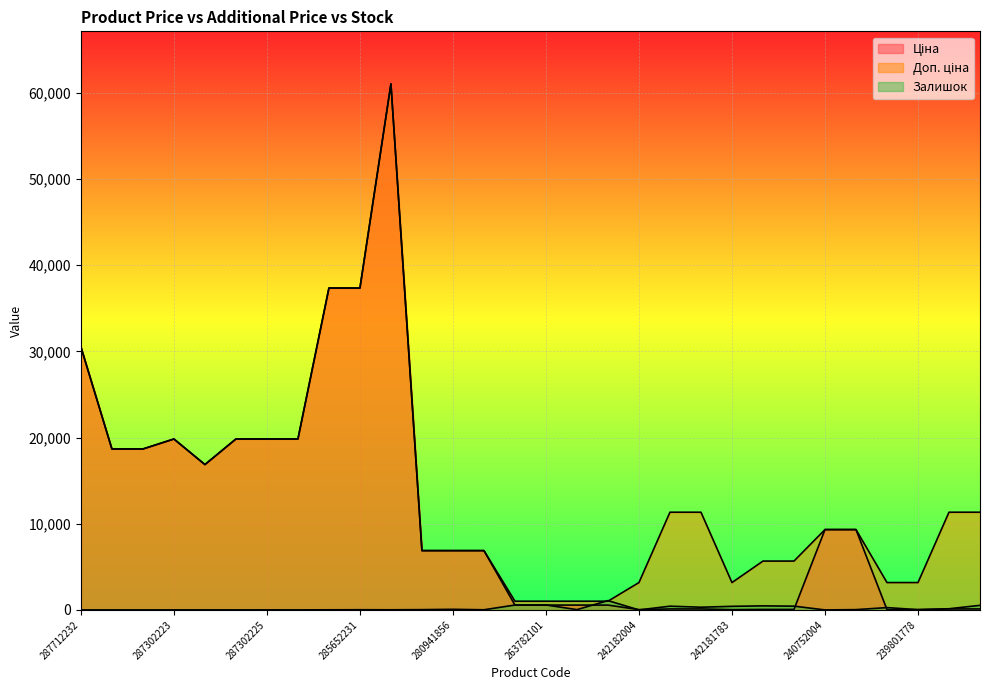

What is the spread (max minus min) of values at 287292222?

16859.2